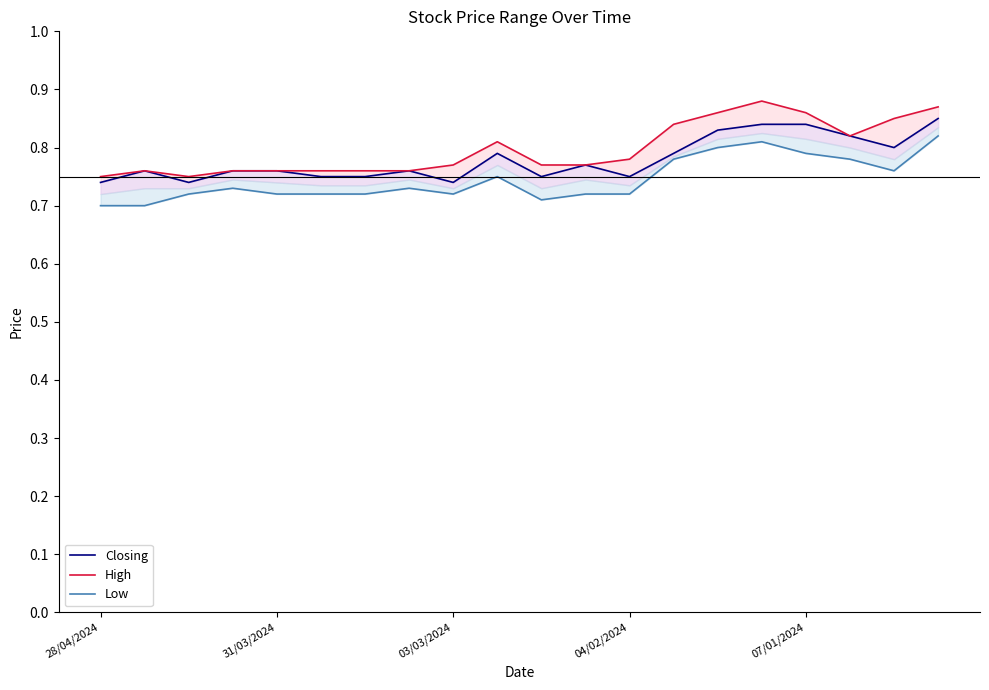

True or false: Low and Closing intersect in this chart.

False